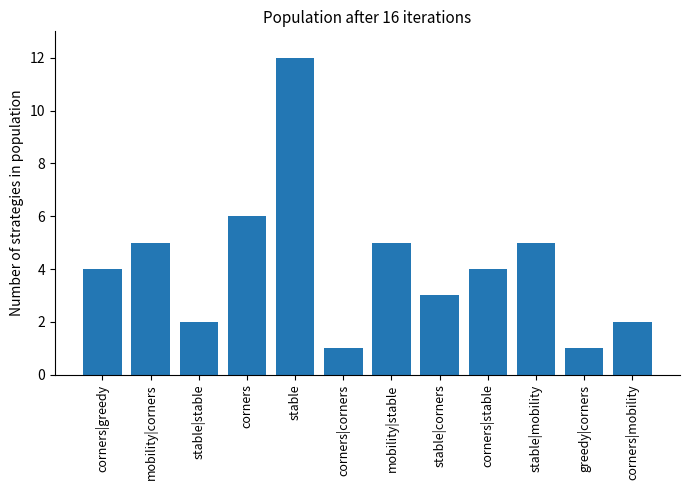

Reading left to right, transcribe all the data shown in this chart.

corners|greedy=4	mobility|corners=5	stable|stable=2	corners=6	stable=12	corners|corners=1	mobility|stable=5	stable|corners=3	corners|stable=4	stable|mobility=5	greedy|corners=1	corners|mobility=2